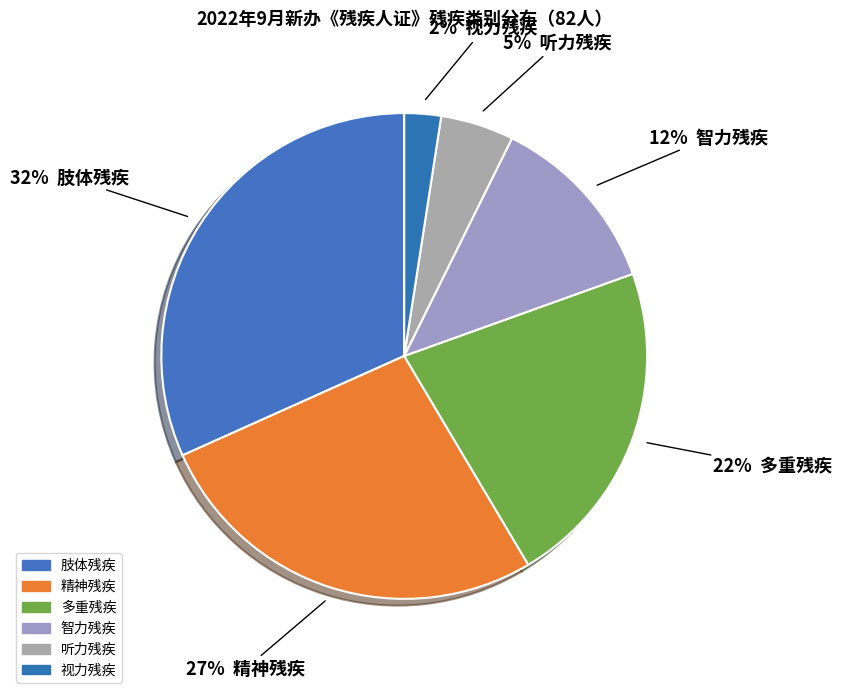

Which has a higher value, 视力残疾 or 智力残疾?

智力残疾